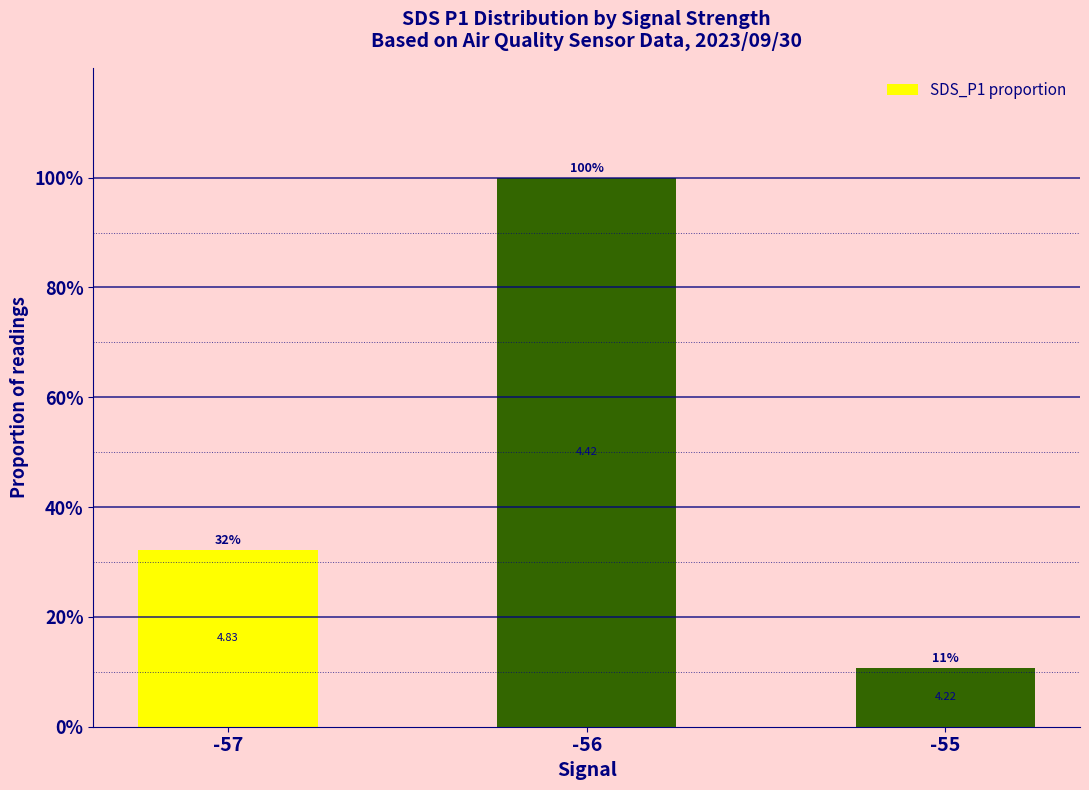

Reading left to right, what are all the values shown in this chart?

0.3	1.0	0.1